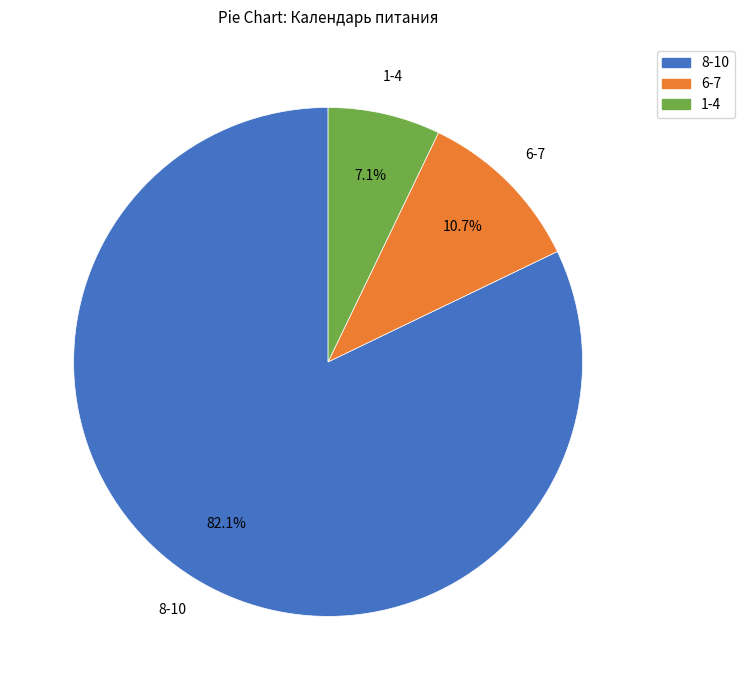

What is the total percentage of 1-4 and 8-10?

89.3%